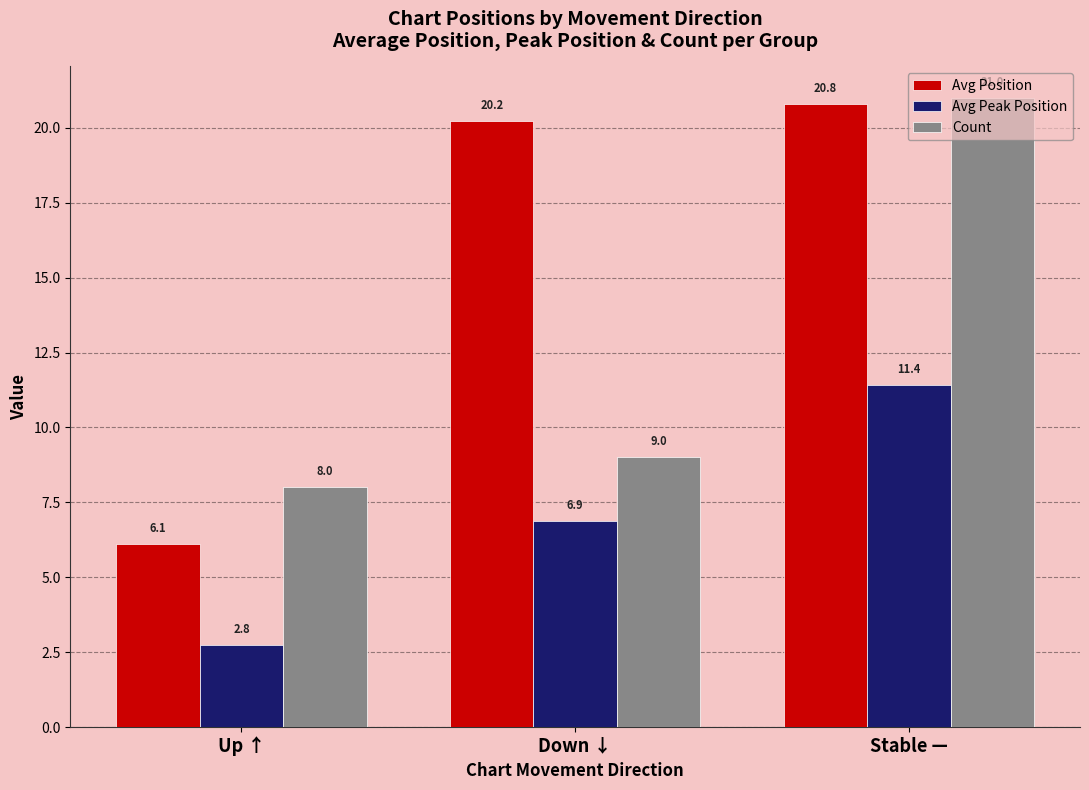

What is the difference between the Count values at Down ↓ and Up ↑?

1.0